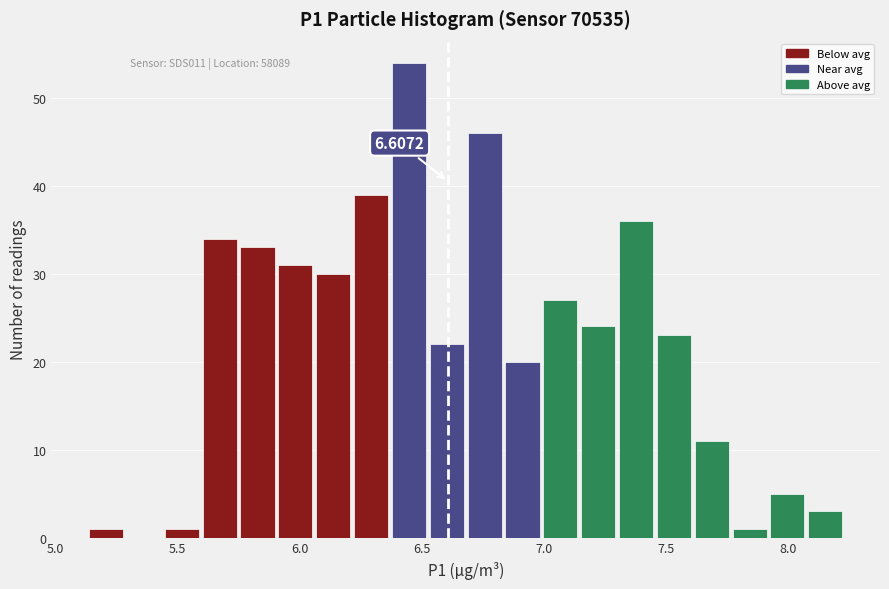

Around what value on the x-axis is the tallest bar? Give the approximate position of its centre, as read against the axis.

6.45